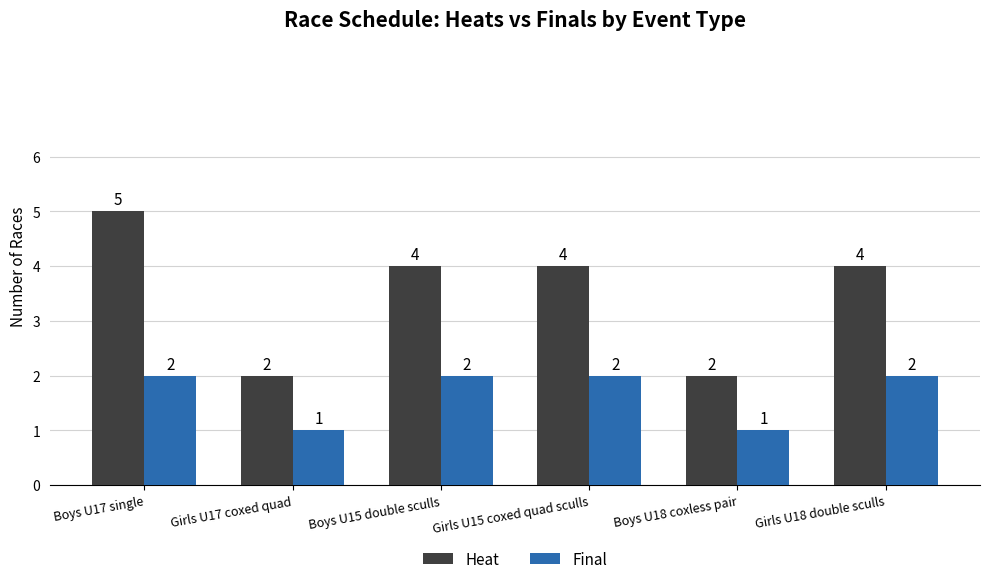

Which category has the highest value in the Heat series?

Boys U17 single